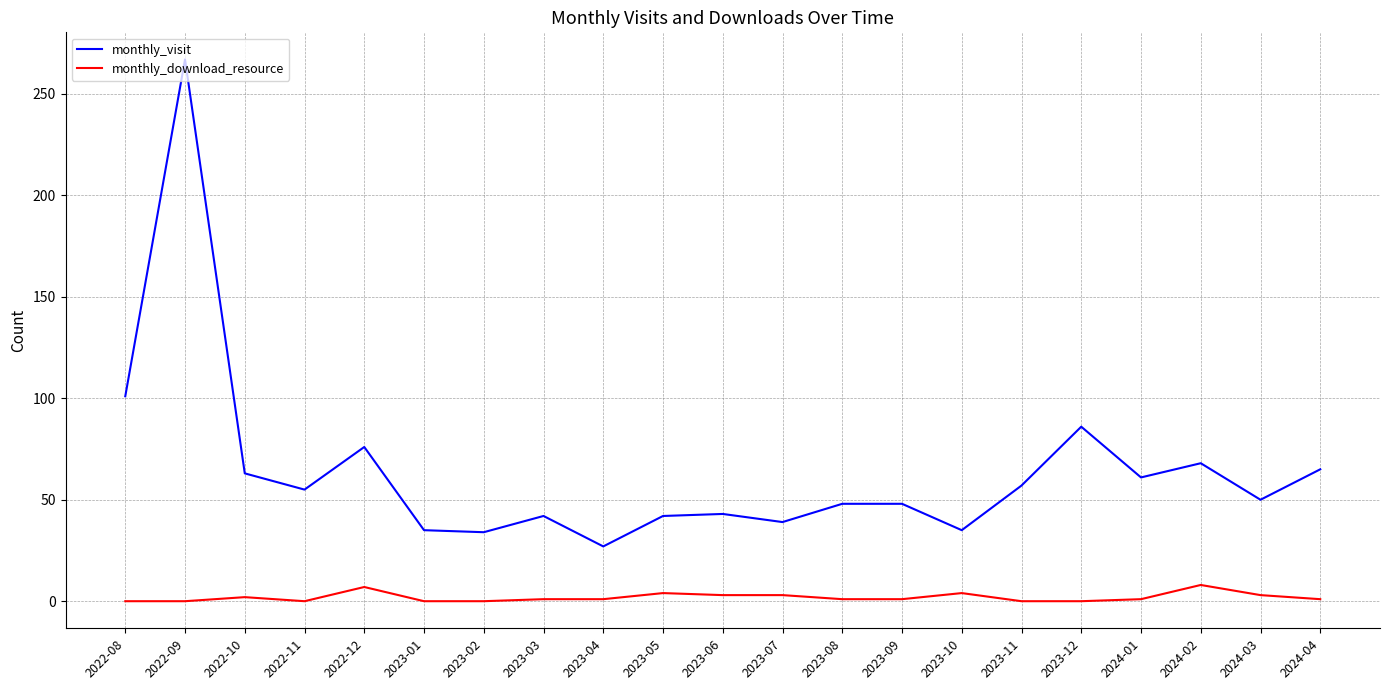

What is the greatest value displayed?

267